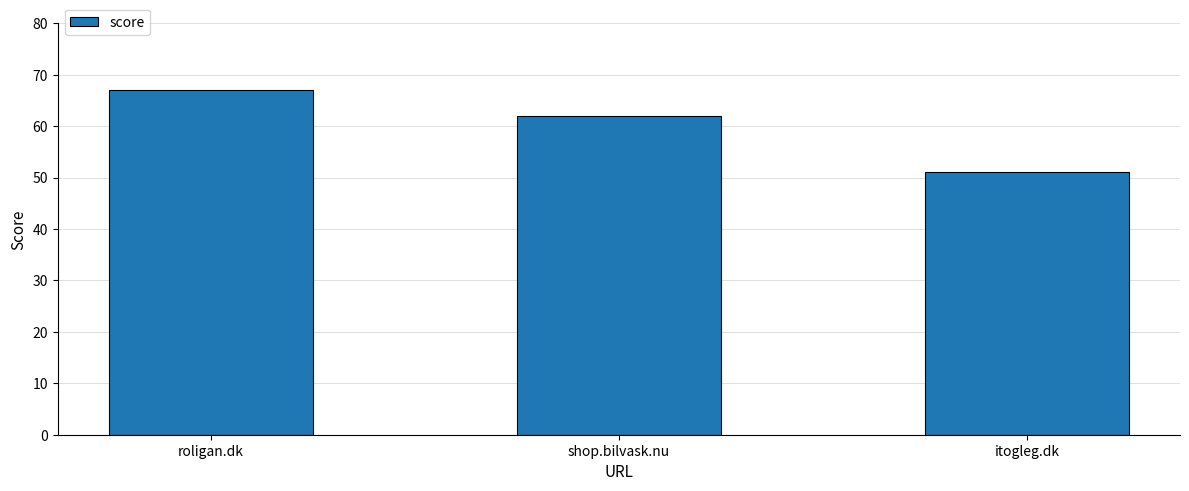

Reading left to right, what are all the values shown in this chart?

roligan.dk=67	shop.bilvask.nu=62	itogleg.dk=51